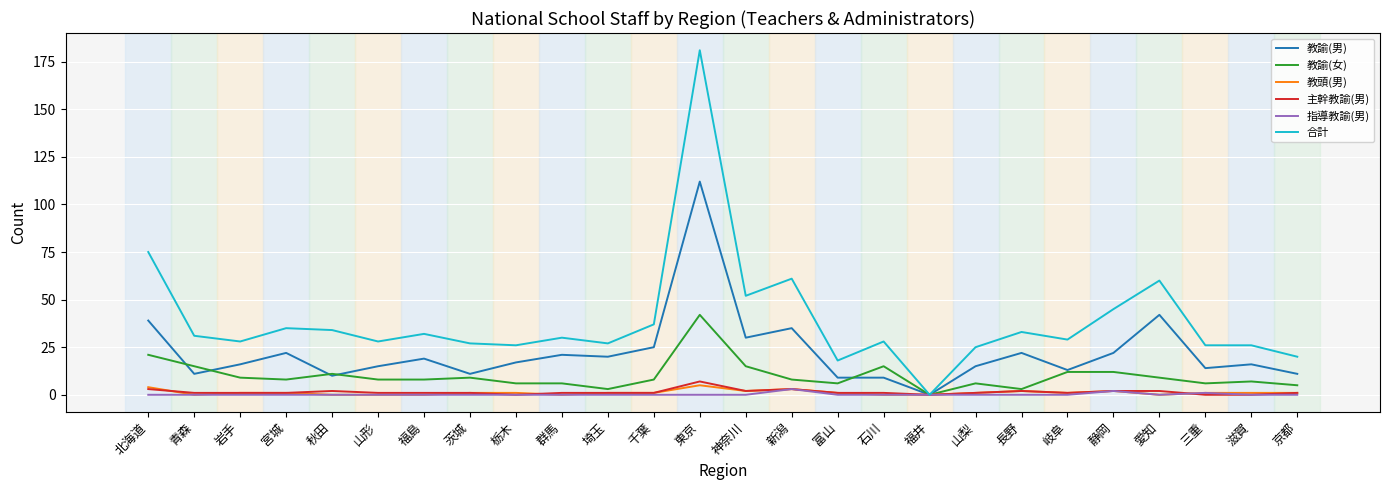

Which category has the highest value across all series?

東京